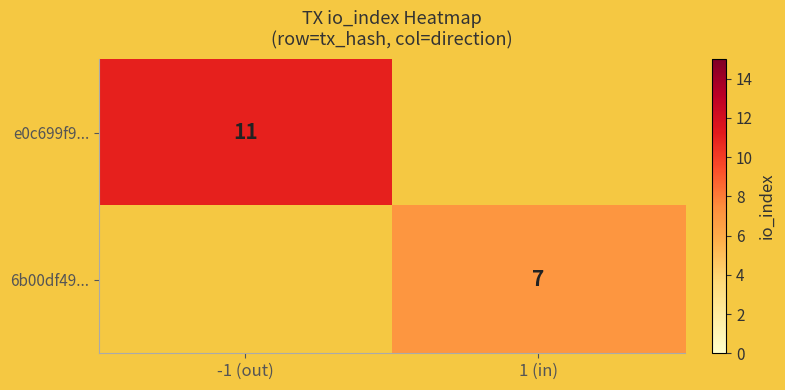

Which has a higher value, 1 (in) or -1 (out)?

-1 (out)